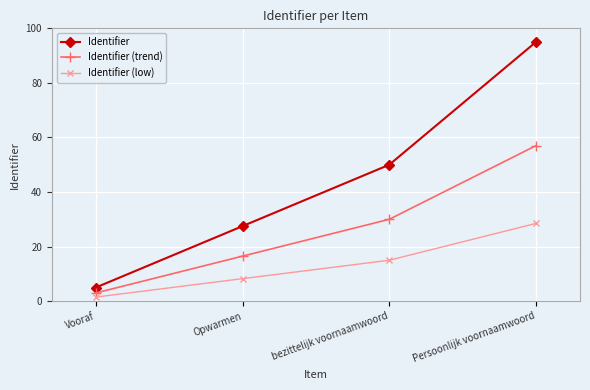

What is the value of the Identifier (trend) point at the 4th from the left?

57.0